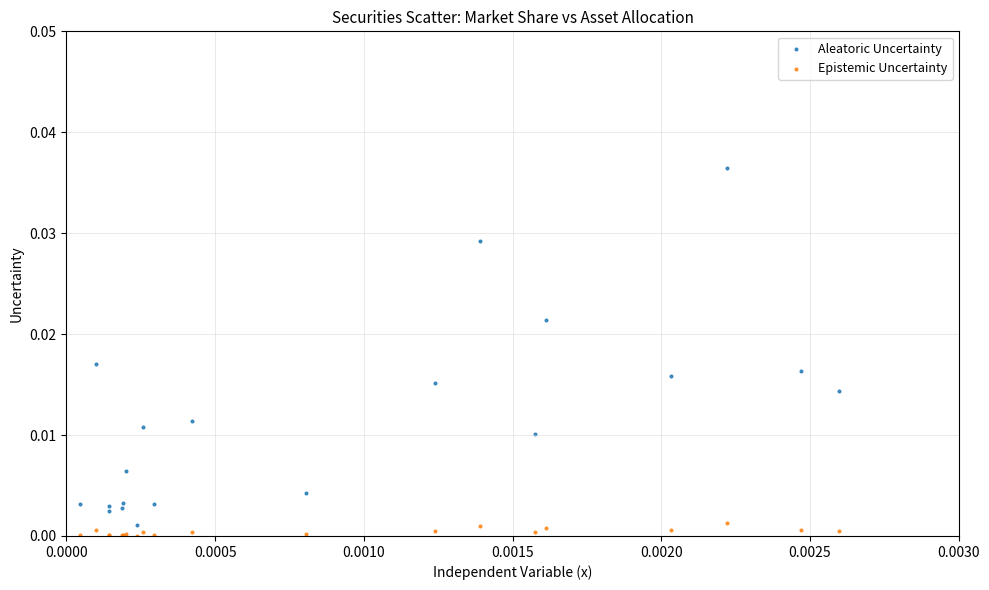

Which series contains the lowest Y value?

Epistemic Uncertainty